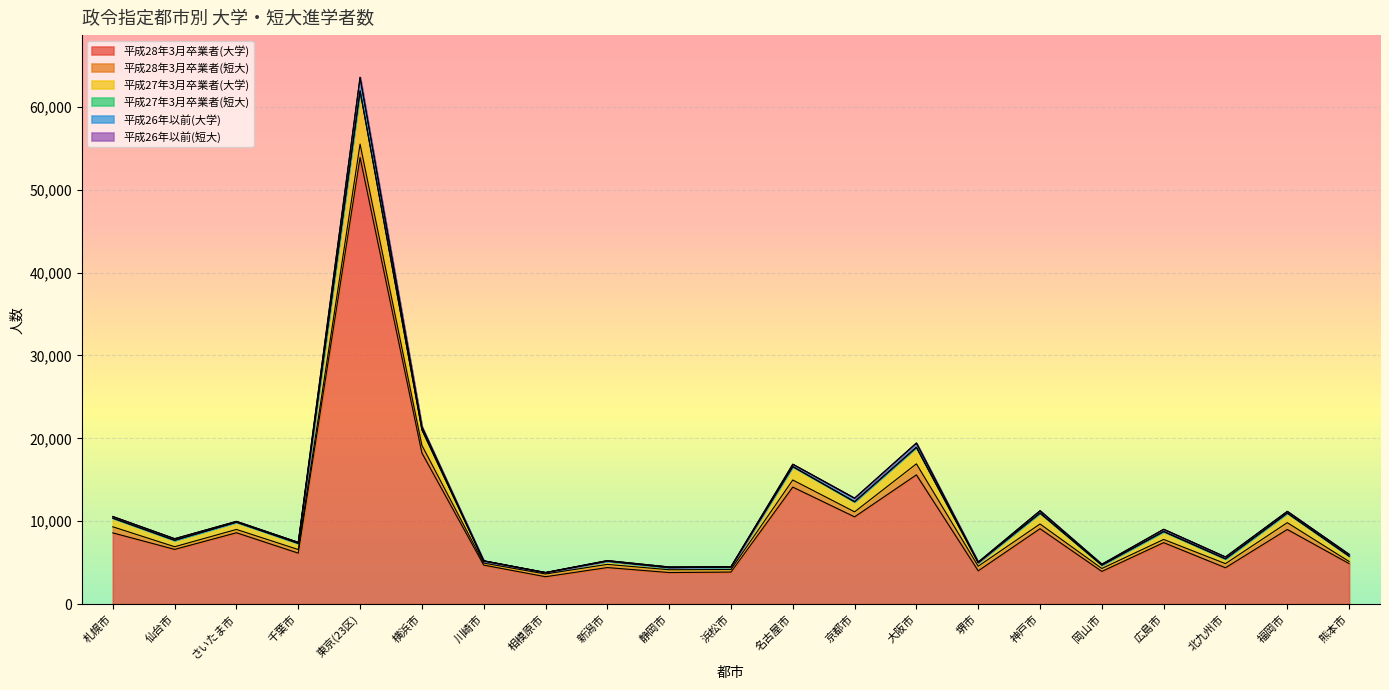

At 川崎市, list the series in order from smallest to largest.

平成26年以前(短大), 平成27年3月卒業者(短大), 平成26年以前(大学), 平成28年3月卒業者(短大), 平成27年3月卒業者(大学), 平成28年3月卒業者(大学)